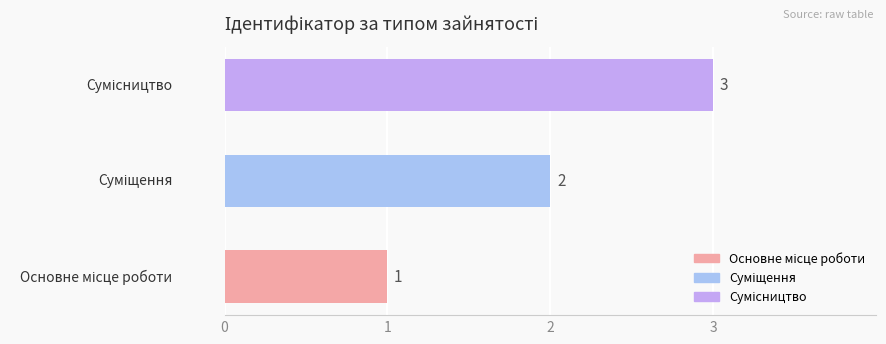

Count the values in the range 1 to 3.

3